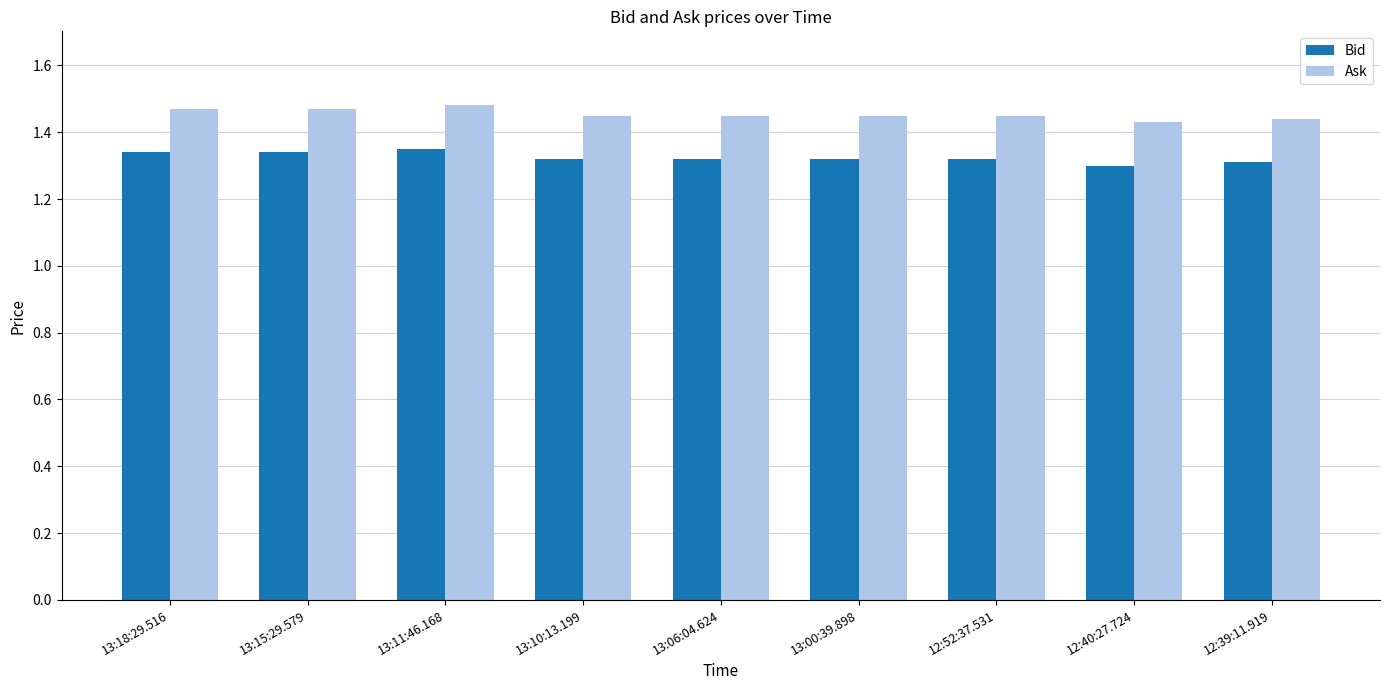

What is the label of the 5th bar from the right?

13:06:04.624